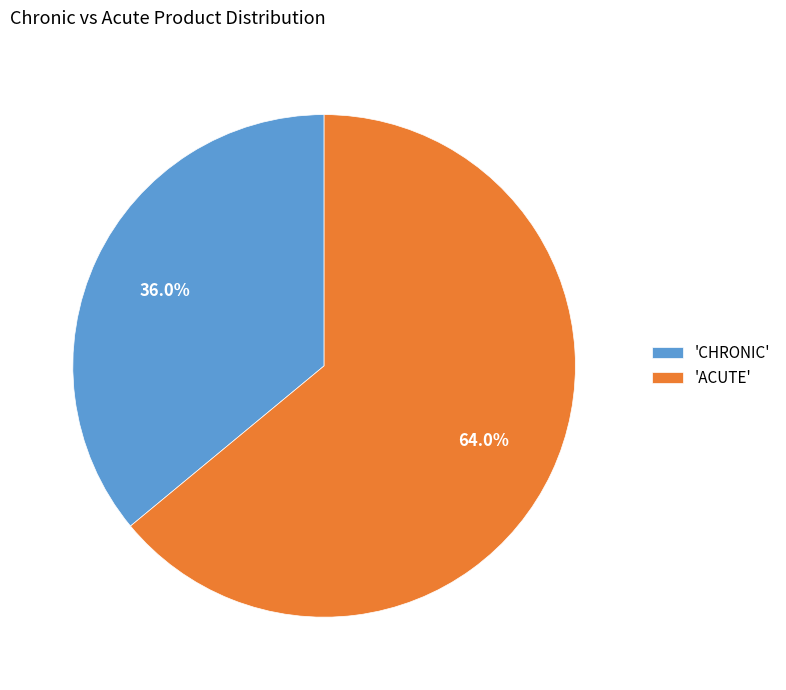

Which slice is the smallest?

'CHRONIC'